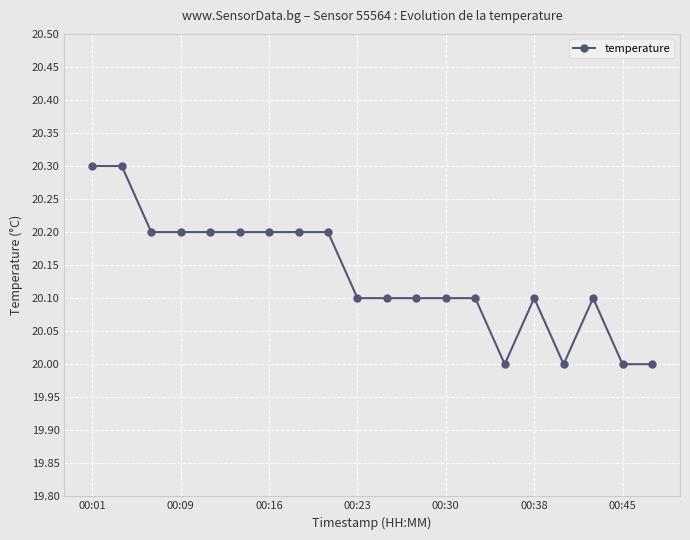

What is the sum of all values?

402.7